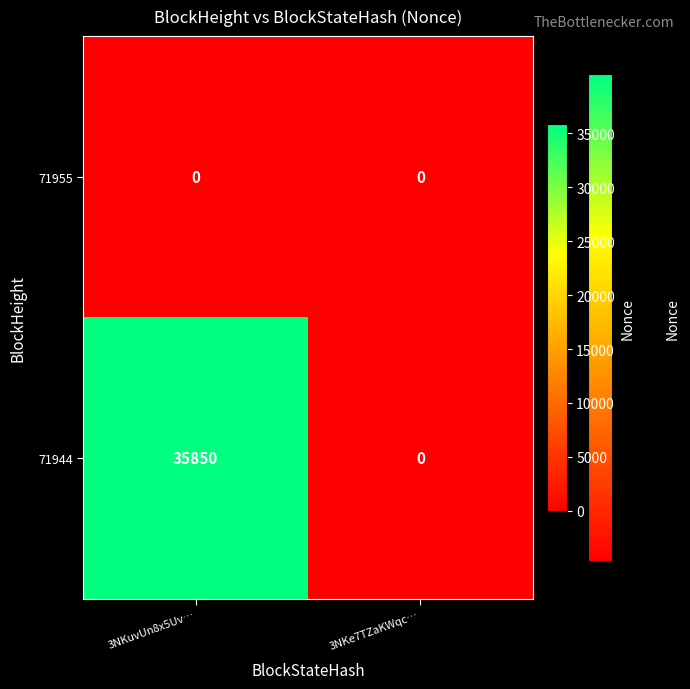

At 3NKuvUn8x5Uv…, list the series in order from largest to smallest.

71944, 71955